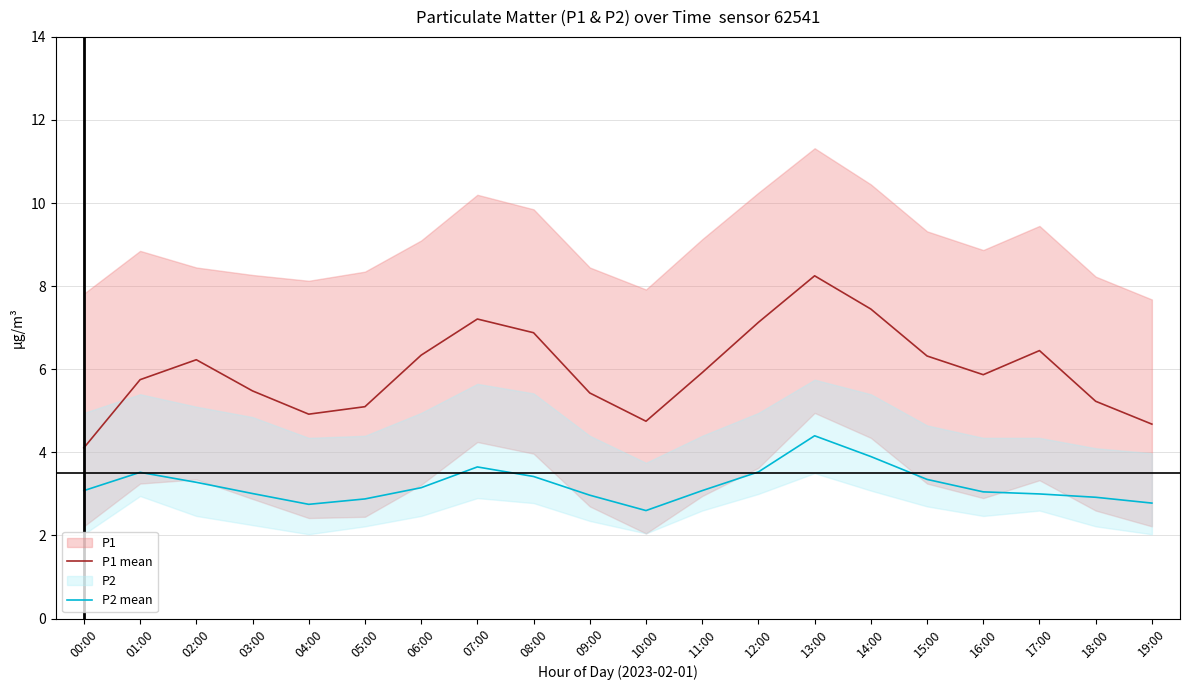

What is the value of the P1 mean point at the 10th from the left?

5.4